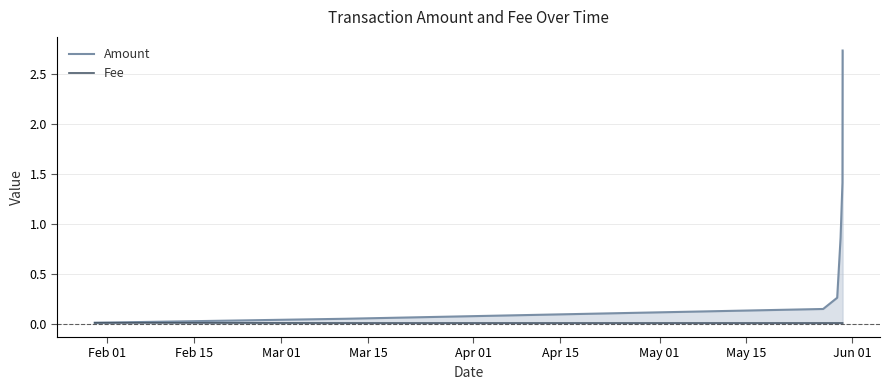

What is the difference between the maximum and minimum values in the Amount series?

2.7